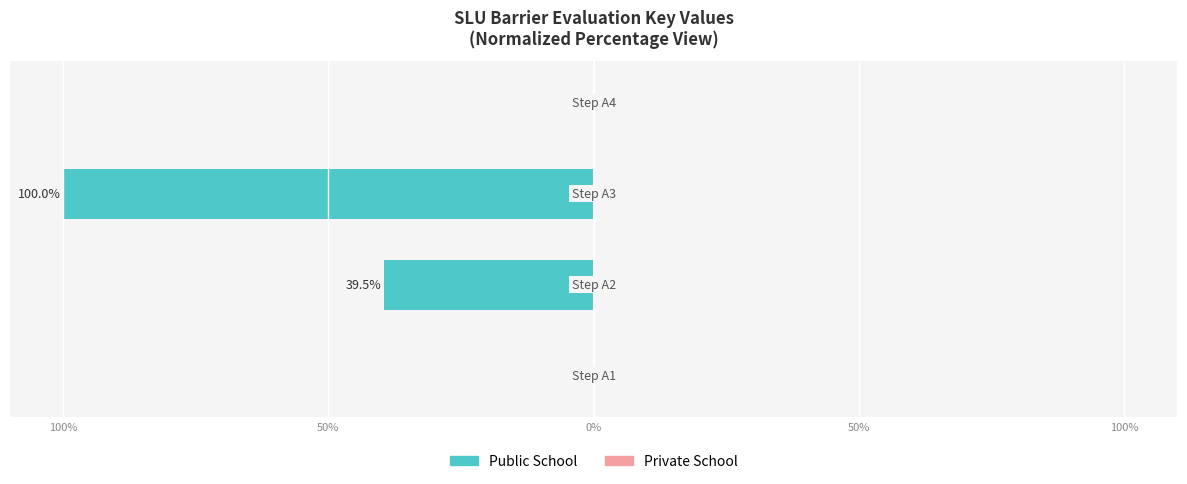

How many bars are there in total?

8